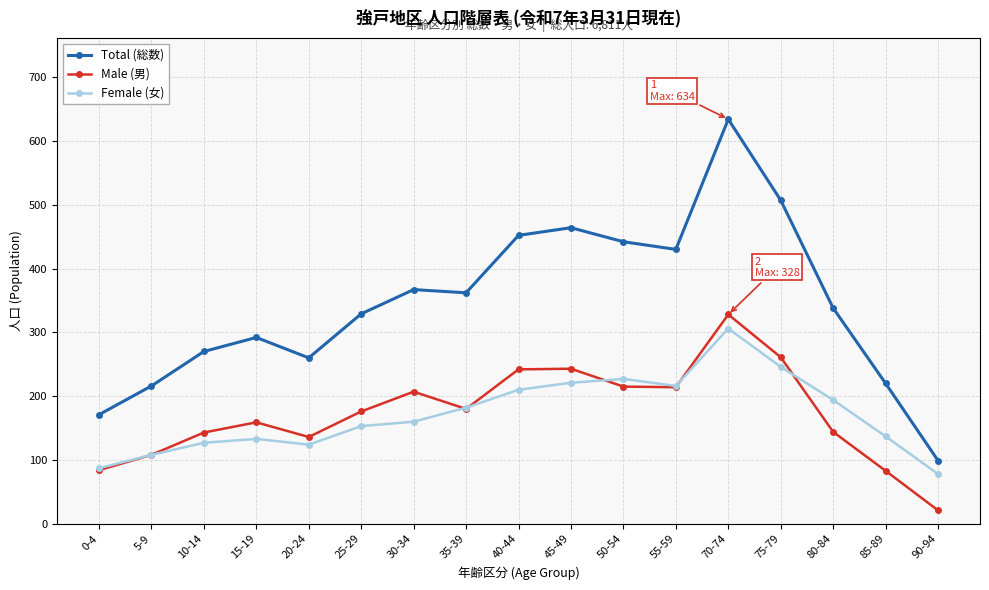

What position from the left is 55-59?

12